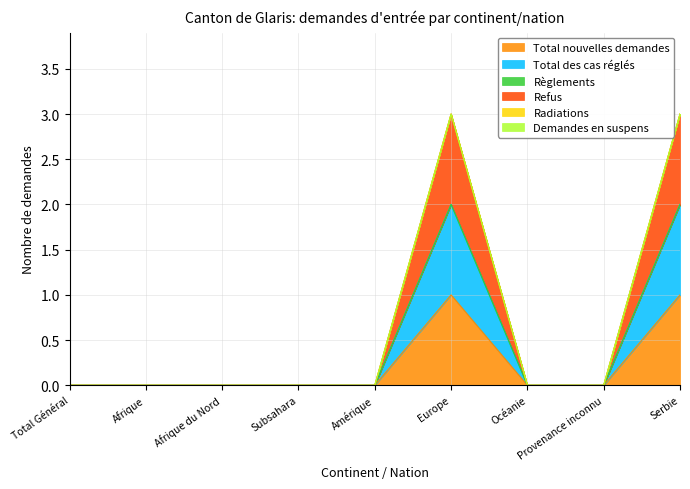

Where is the first local maximum for Total des cas réglés?

Europe